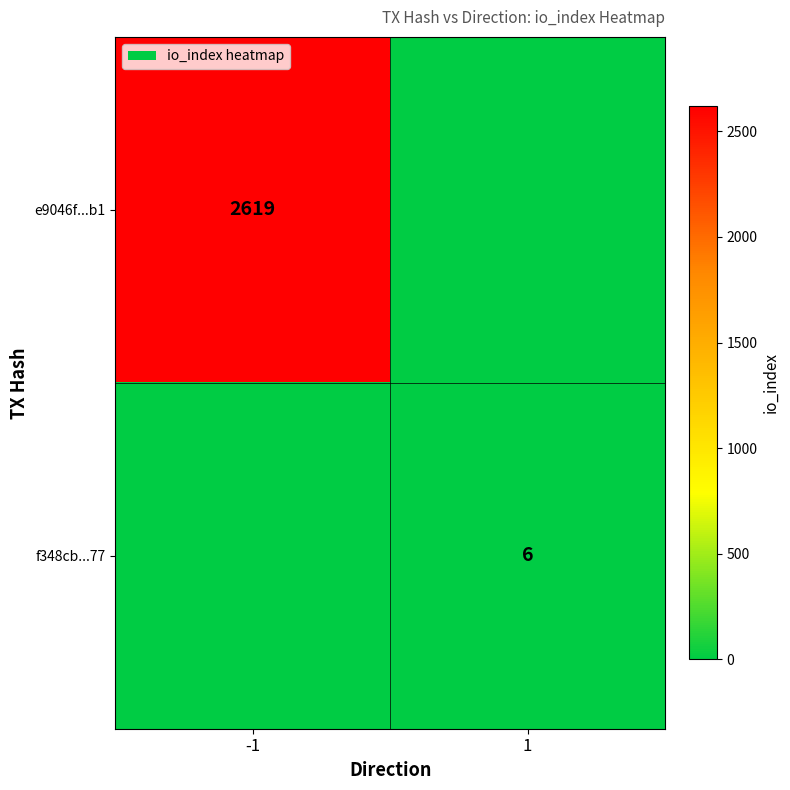

Is the value of e9046f...b1 at -1 greater than the value of f348cb...77 at 1?

Yes